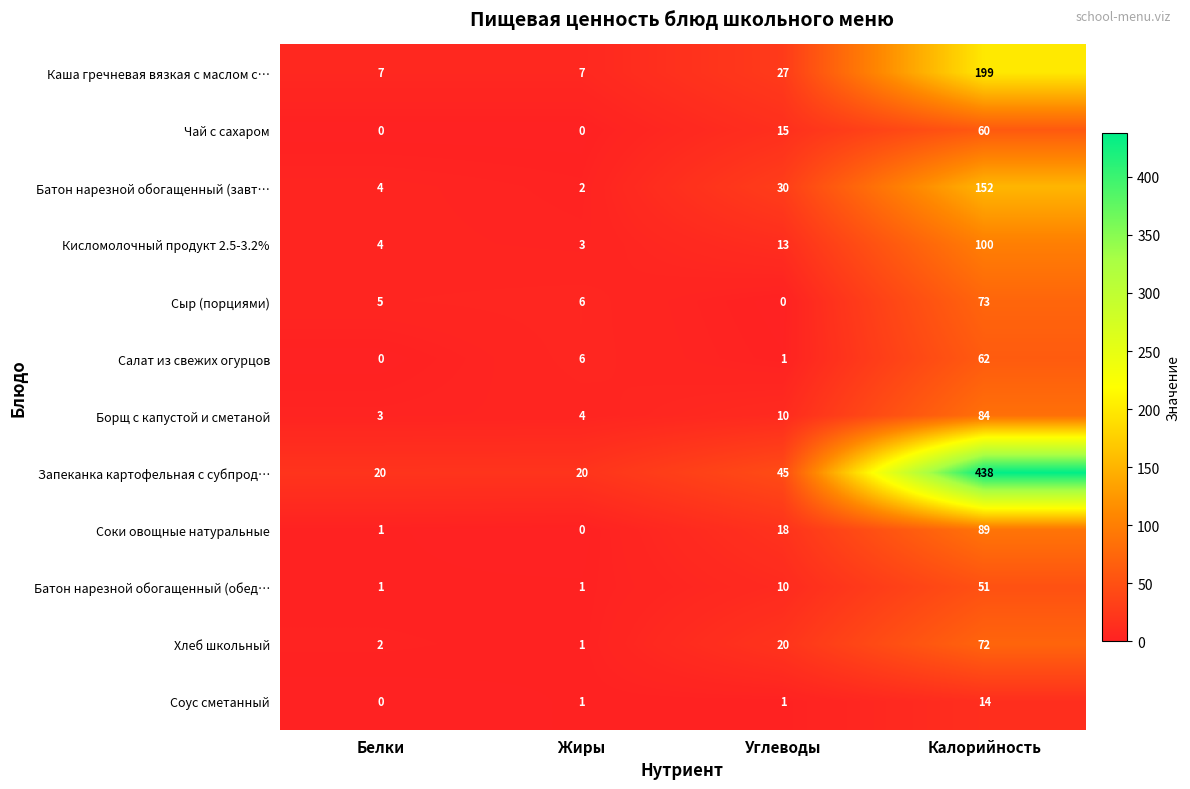

Which series has the largest total across all categories?

Запеканка картофельная с субпрод…